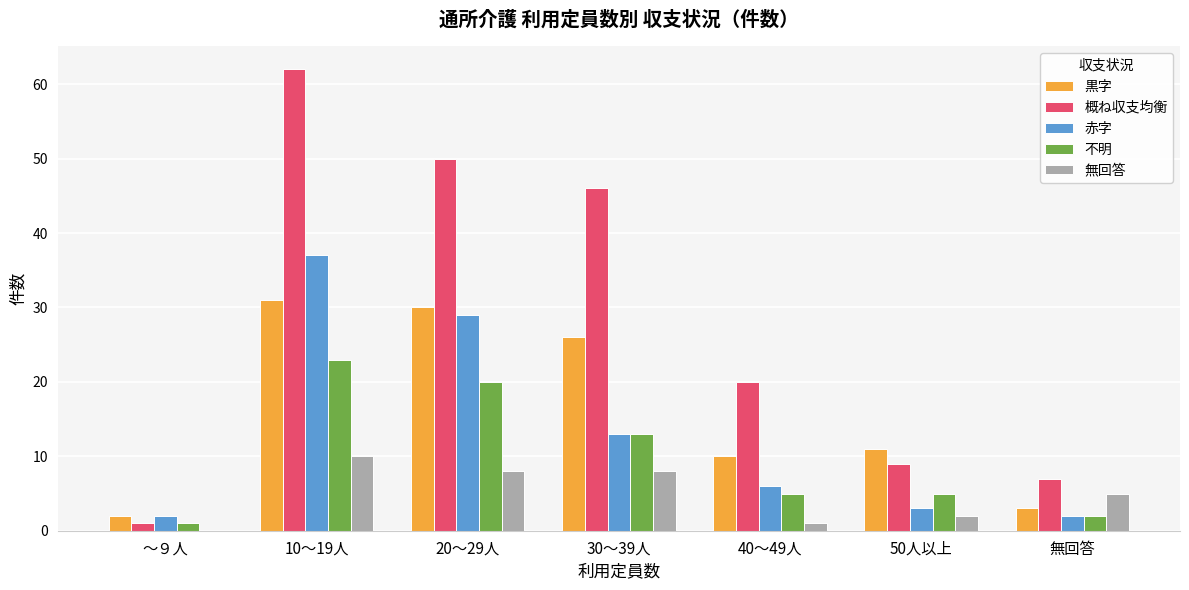

What are all the series names shown in the legend?

黒字, 概ね収支均衡, 赤字, 不明, 無回答